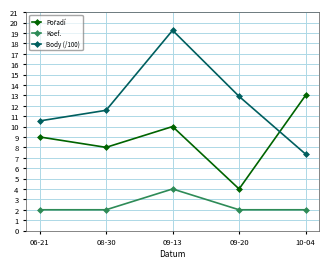

Which series has the widest spread of values?

Body (/100)